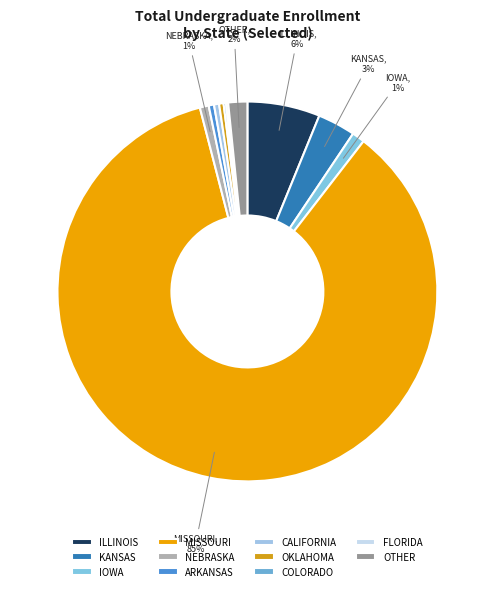

Which category has the smallest portion of the pie?

FLORIDA